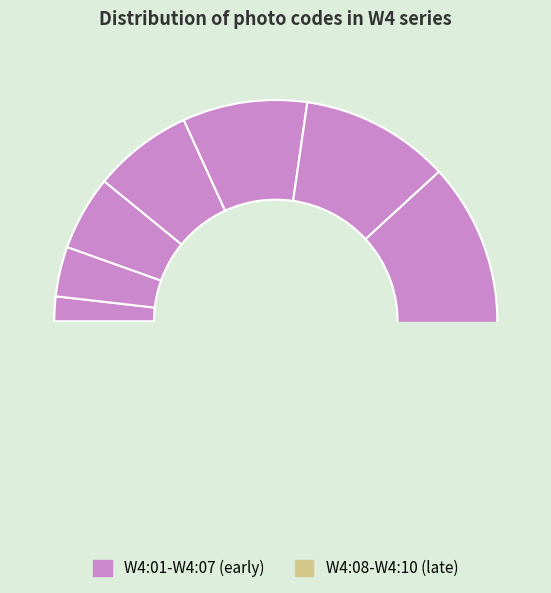

Which slice is the smallest?

W4:01